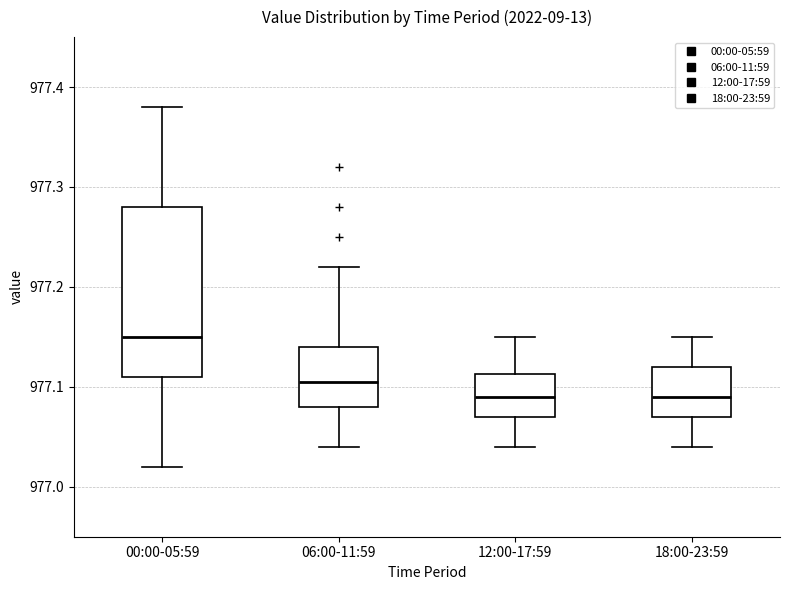

Which box is the tallest, from its lower edge to its upper edge?

00:00-05:59